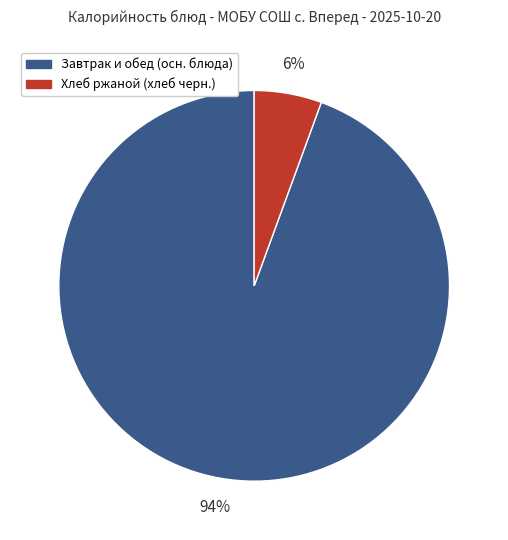

To the nearest percent, what is the average slice percentage?

50%